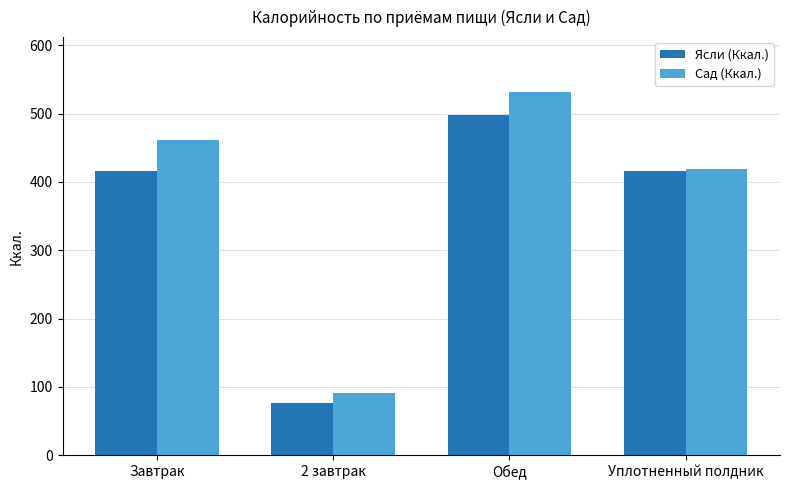

What position from the left is 2 завтрак?

2